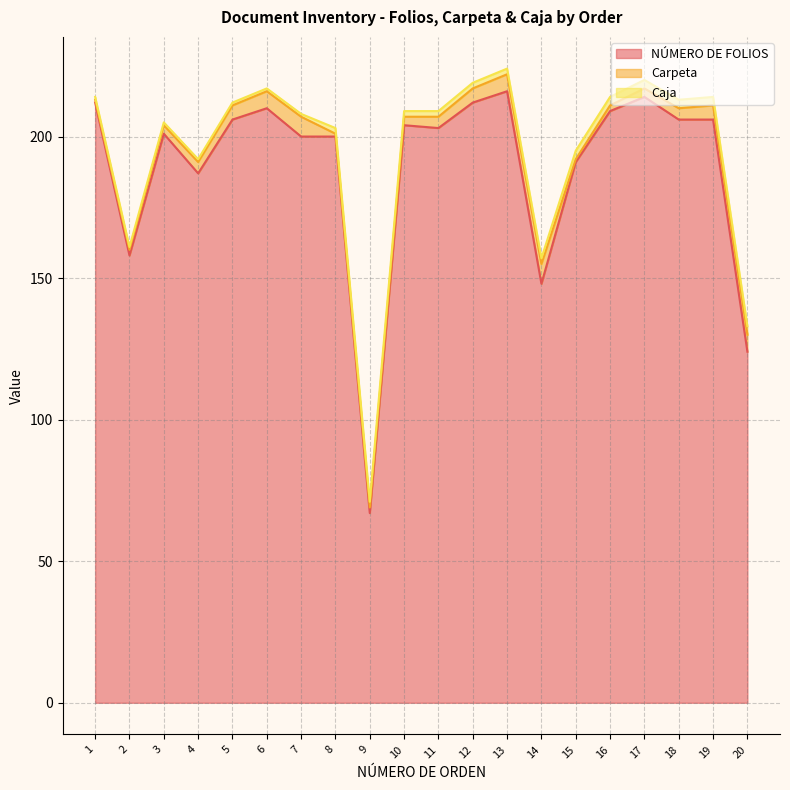

At 14, list the series in order from largest to smallest.

NÚMERO DE FOLIOS, Carpeta, Caja